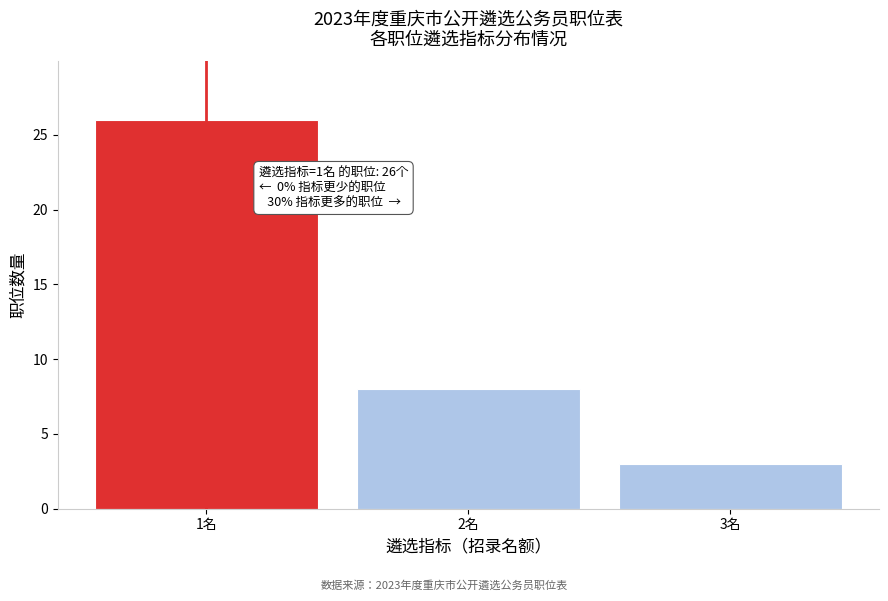

Reading left to right, what are all the values shown in this chart?

26	8	3